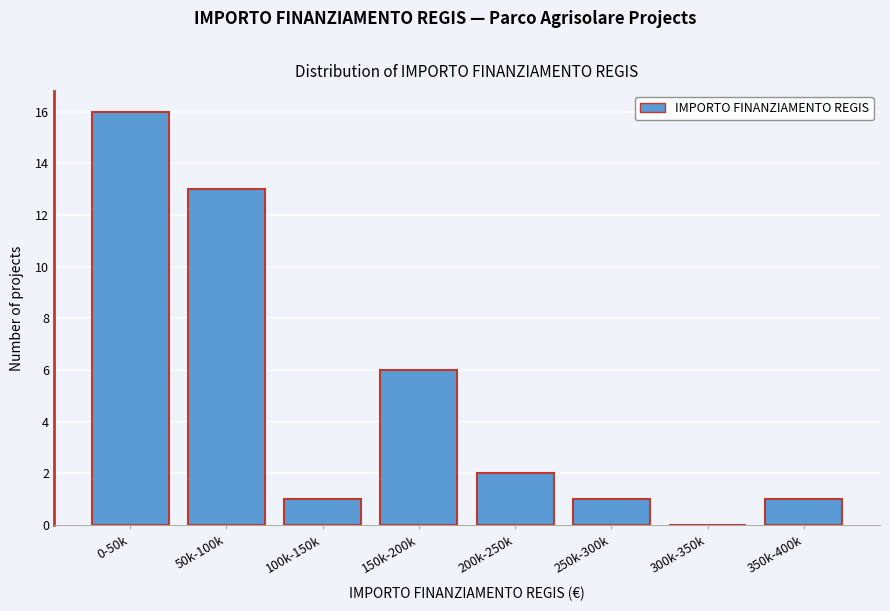

Reading right to left, extract all data points from this chart.

350k-400k=1	300k-350k=0	250k-300k=1	200k-250k=2	150k-200k=6	100k-150k=1	50k-100k=13	0-50k=16